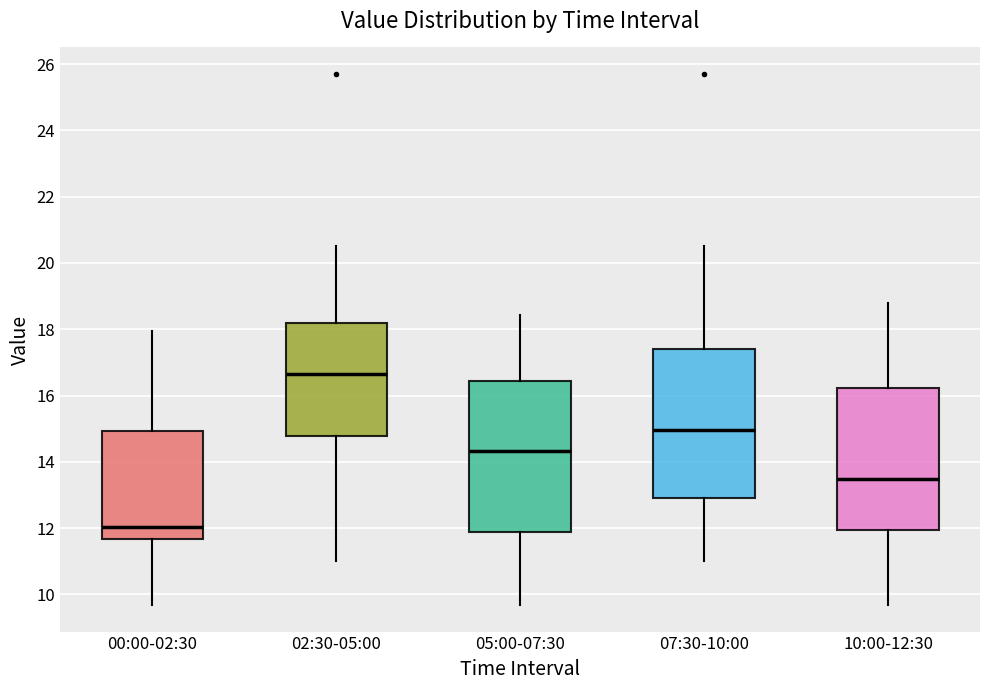

Where is the upper edge of the box for 00:00-02:30 on the y-axis? The values are not printed on the chart, so give them approximately, as read against the axis.

15.0